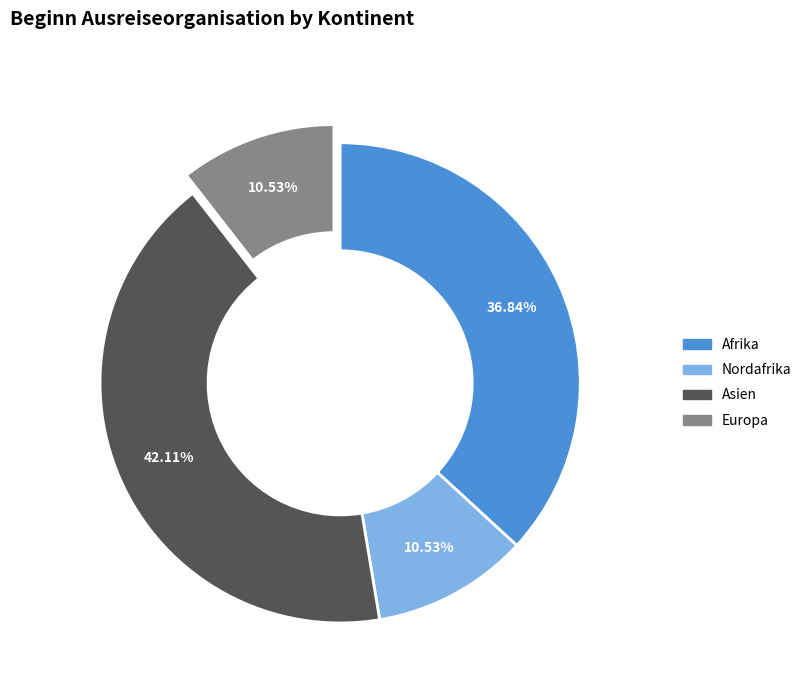

Is there any slice that represents more than half of the pie?

No